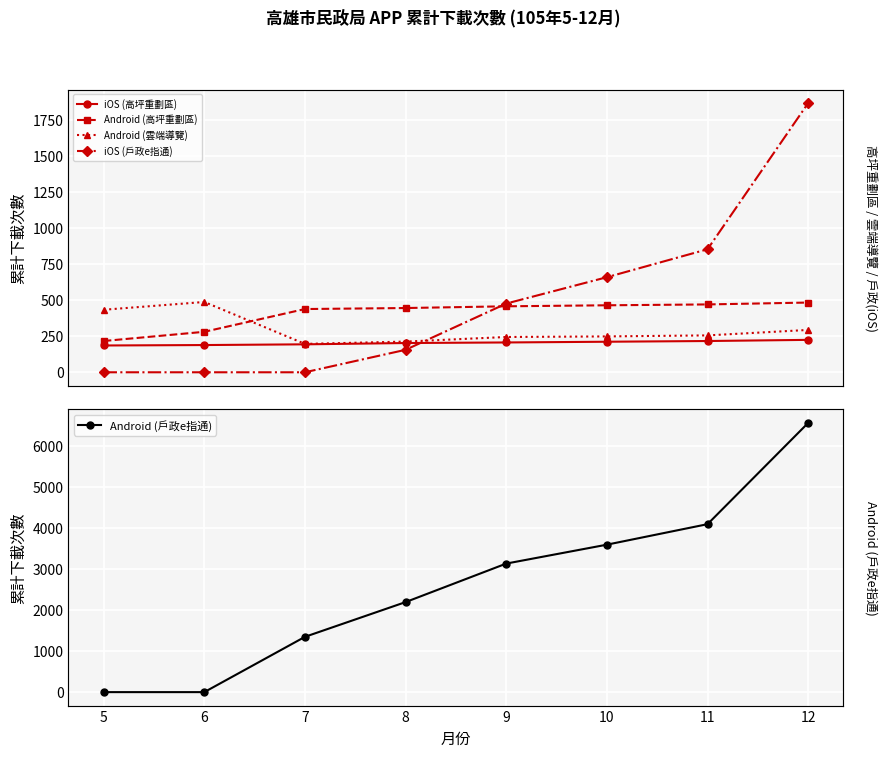

At which category is the sum across all series the highest?

12